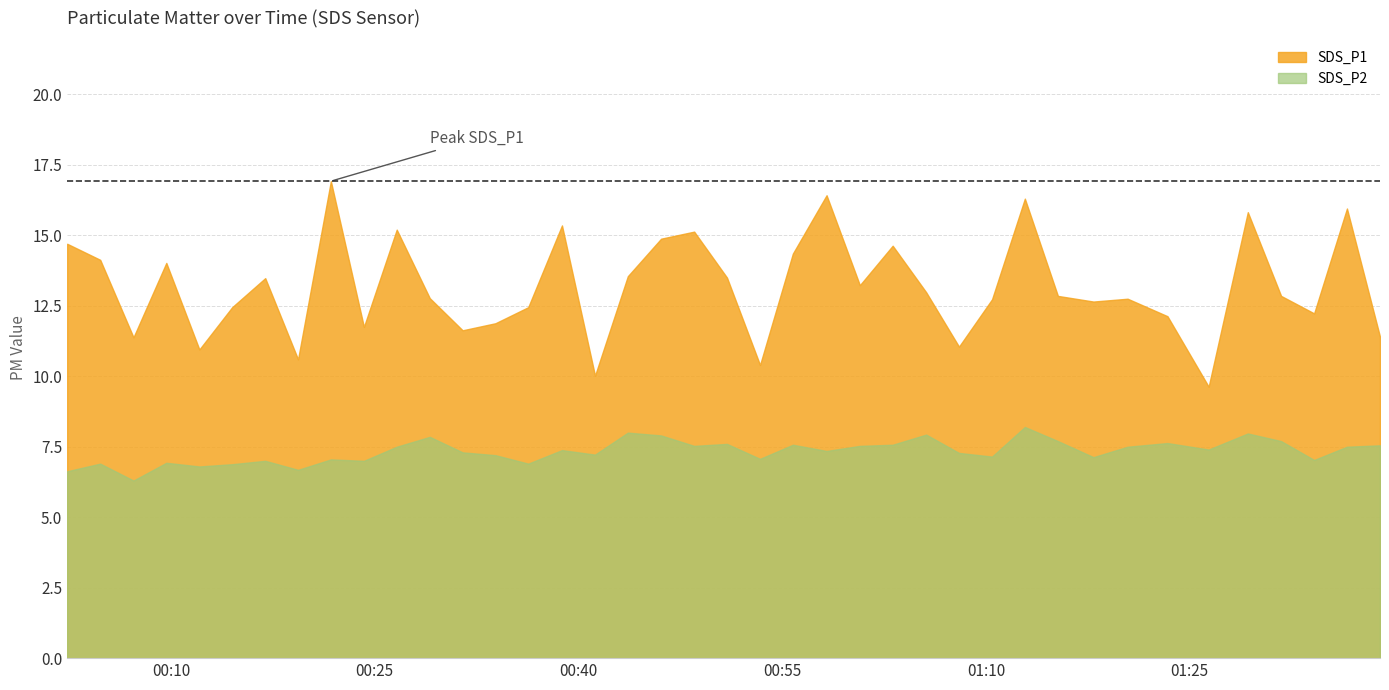

At which category is the sum across all series the highest?

2023/09/11 01:12:52